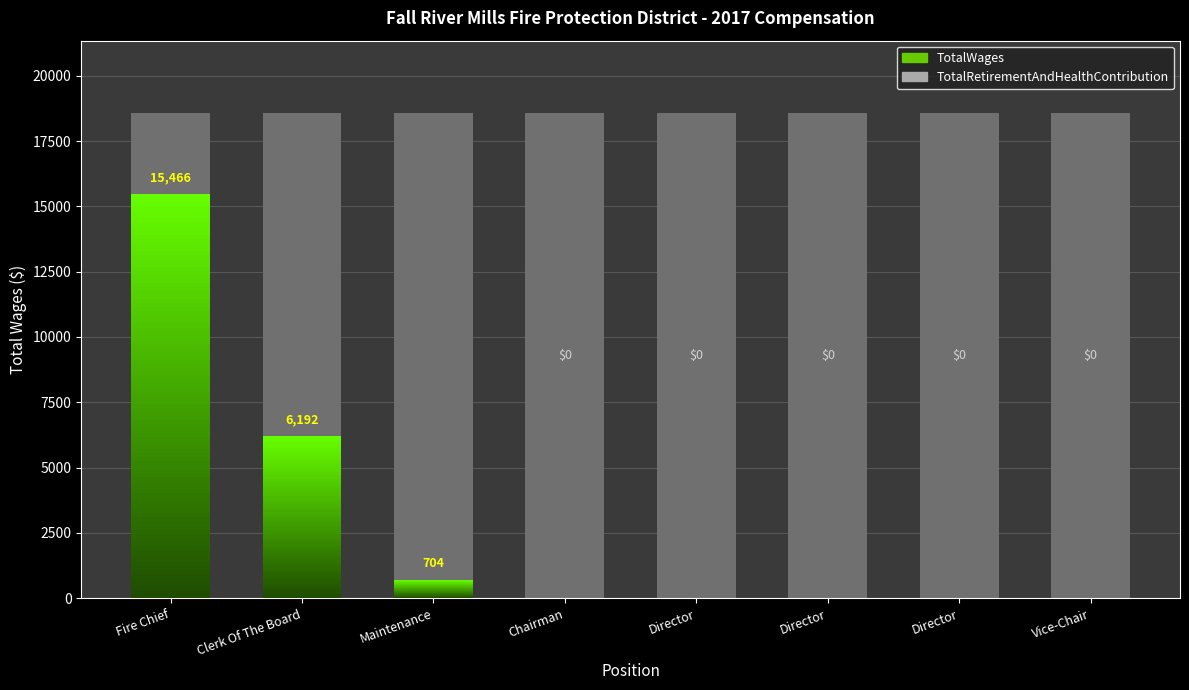

What is the label of the 7th bar from the left?

Director